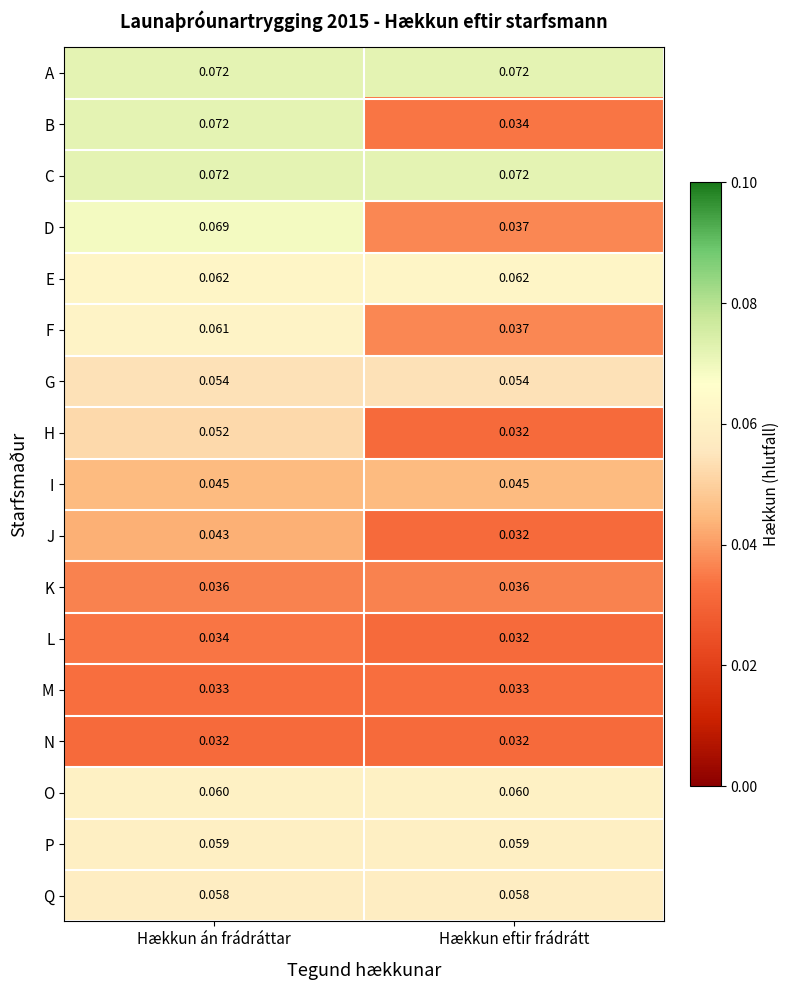

Count the number of data series in this chart.

17